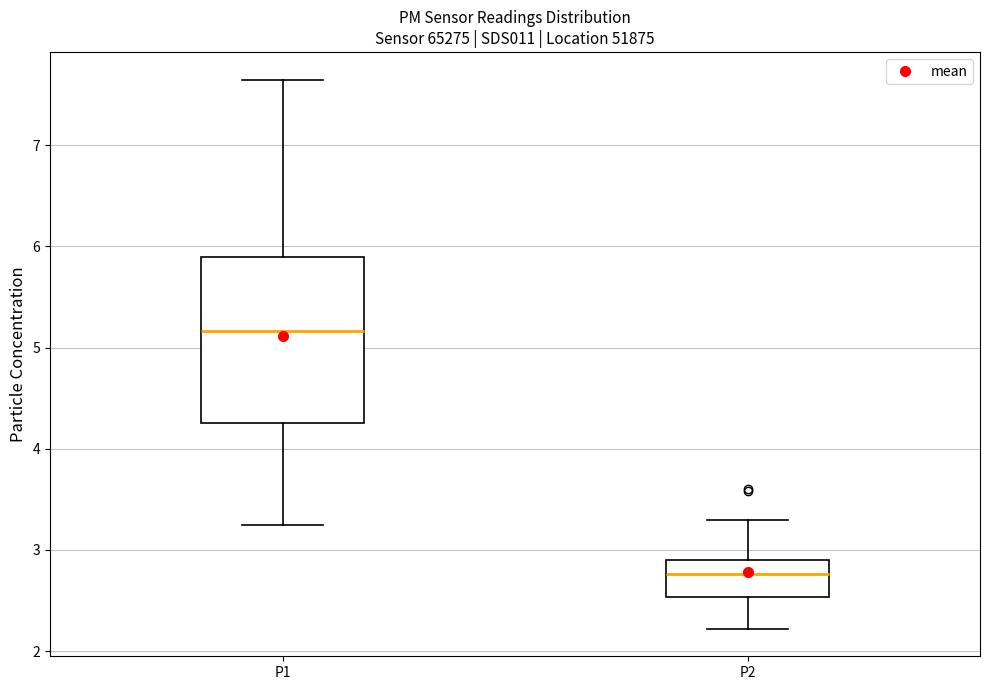

Which box is the tallest, from its lower edge to its upper edge?

P1